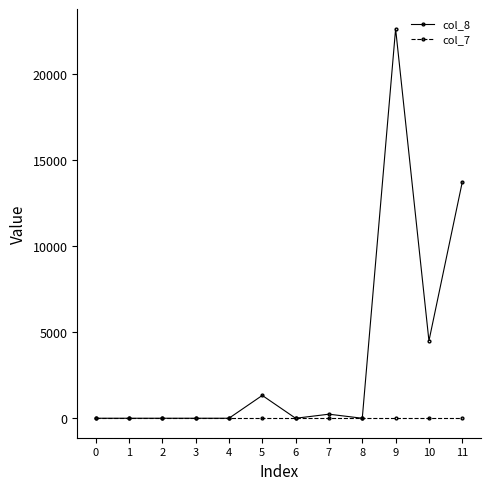

What is the value of the col_8 point at the 12th from the left?

13727.2